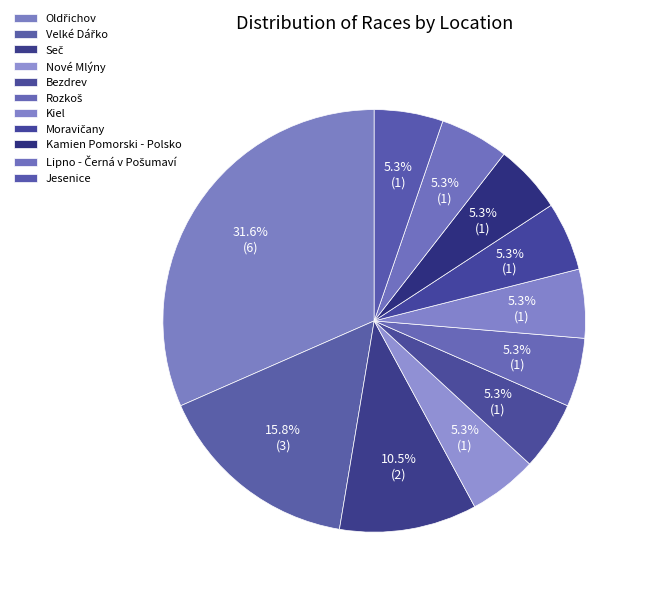

To the nearest percent, what is the average slice percentage?

9%